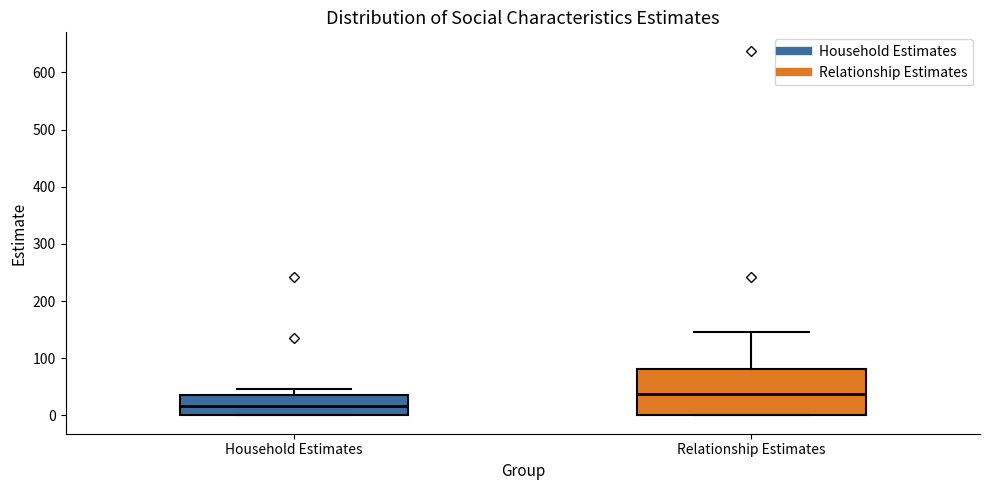

Which box is the tallest, from its lower edge to its upper edge?

Relationship Estimates